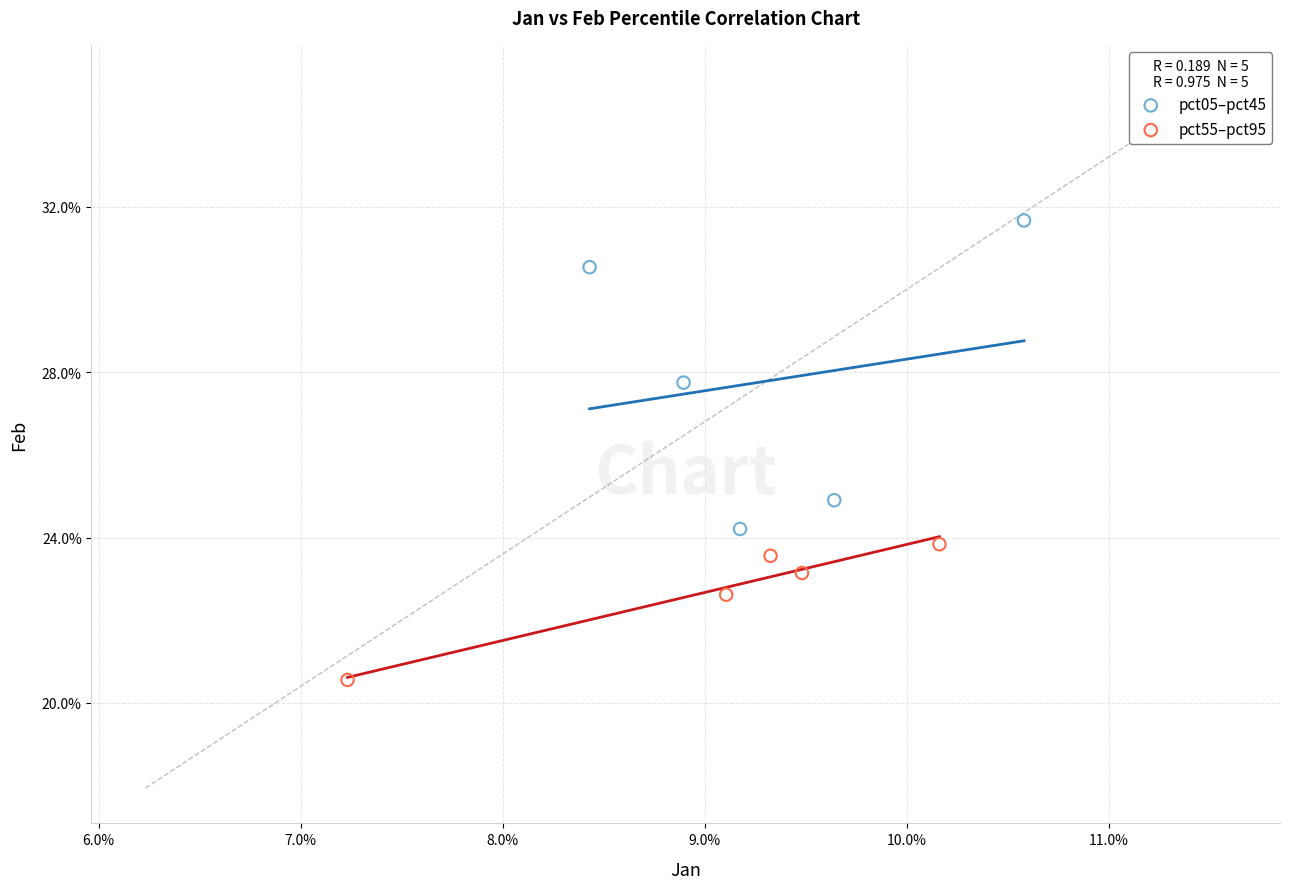

Which series contains the lowest Y value?

pct55–pct95